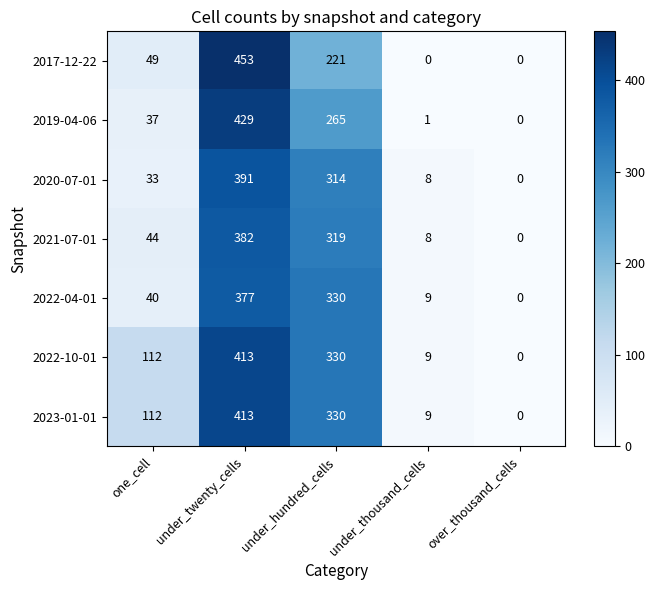

What is the approximate value of 2020-07-01 at under_thousand_cells?

8